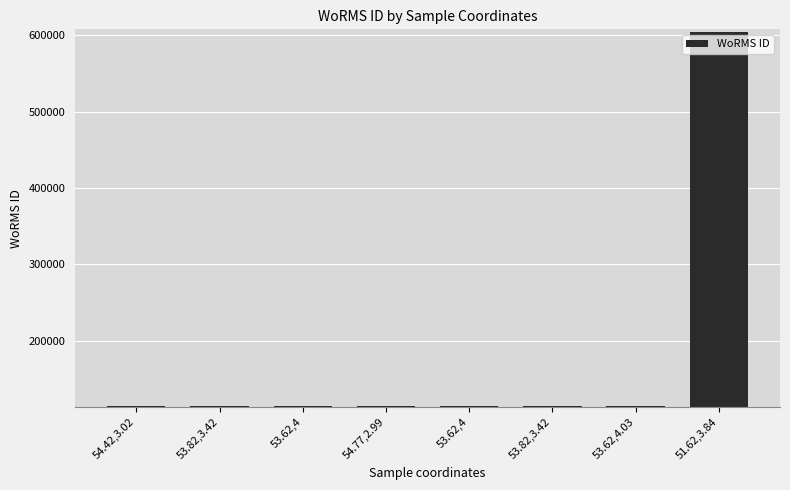

What is the ratio of the value at 53.62,4.03 to the value at 53.62,4?

1.0